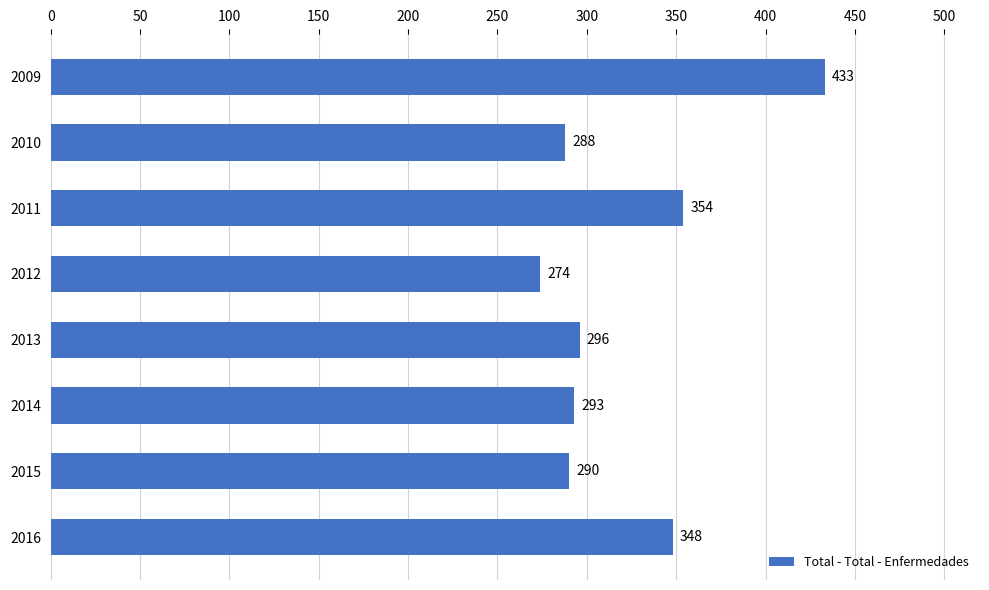

What is the value of the 8th bar from the top?

348